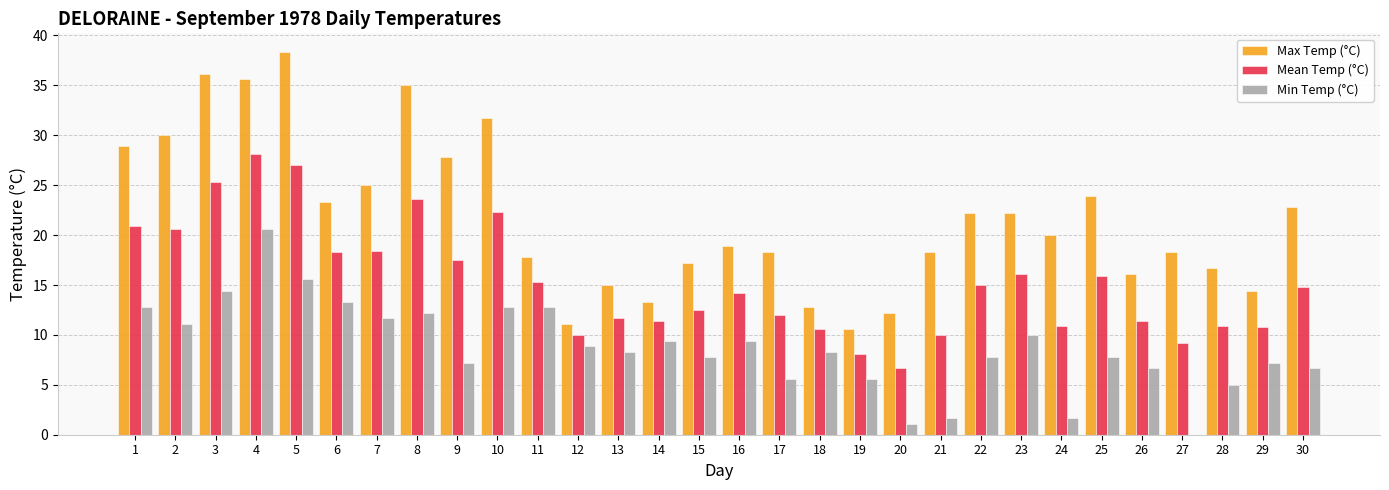

What is the average value of the Mean Temp (°C) series?

15.3